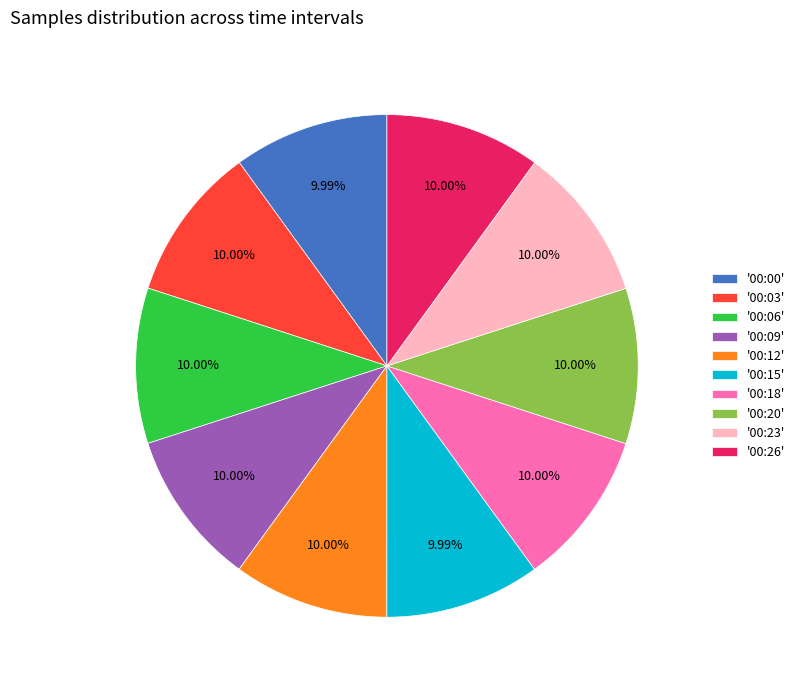

What is the ratio of the value at '00:06' to the value at '00:09'?

1.0